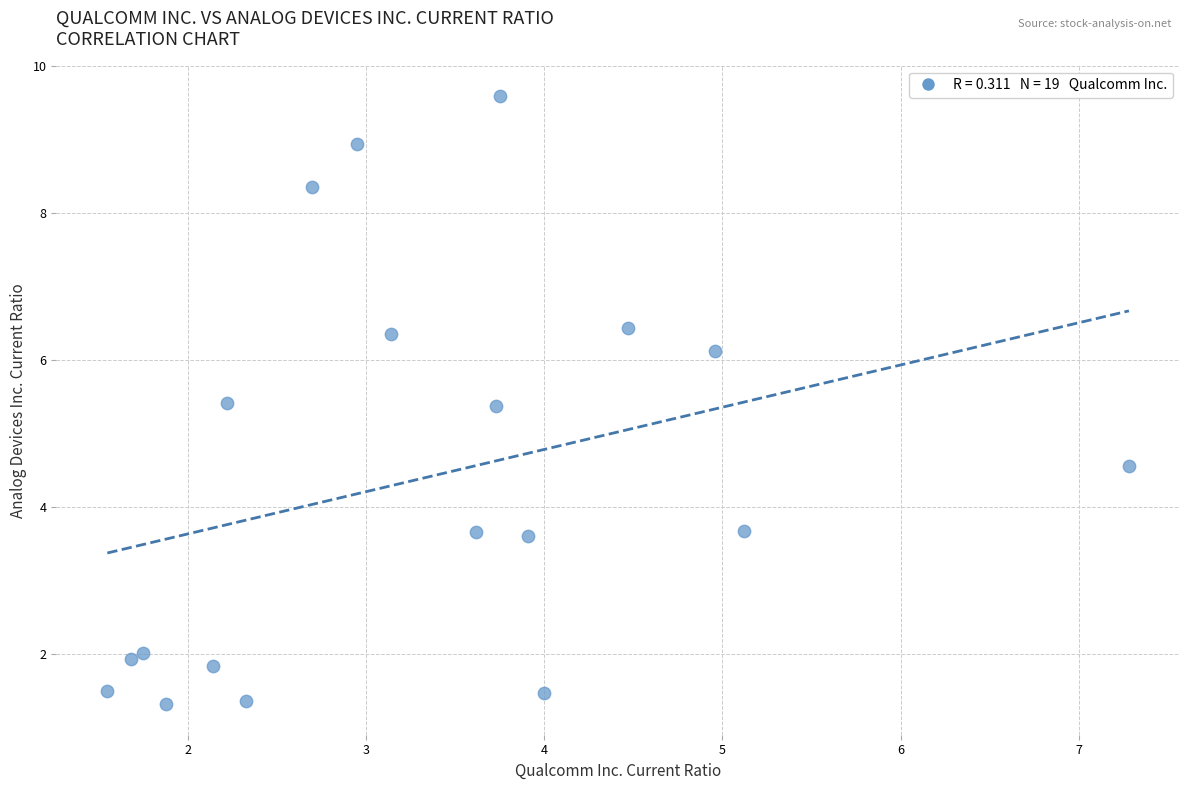

What is the range of Y values (max minus min)?

8.3